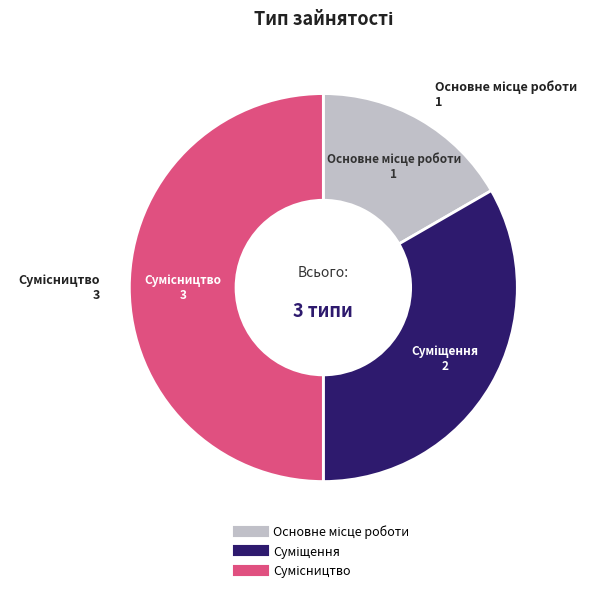

How many slices are in this pie chart?

3